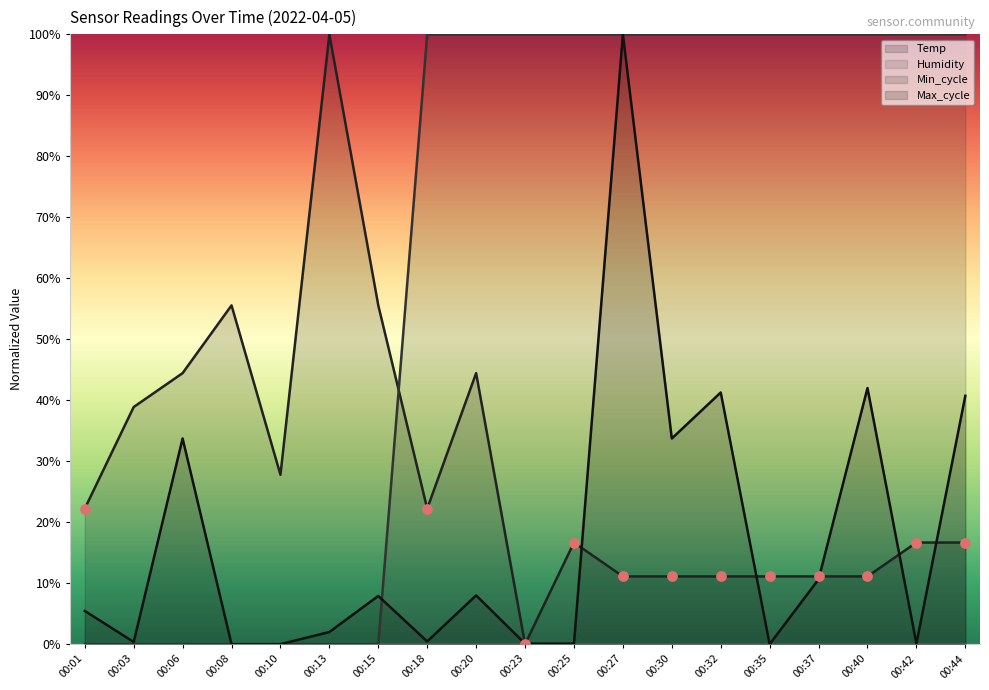

At how many categories does at least one series exceed 0?

19